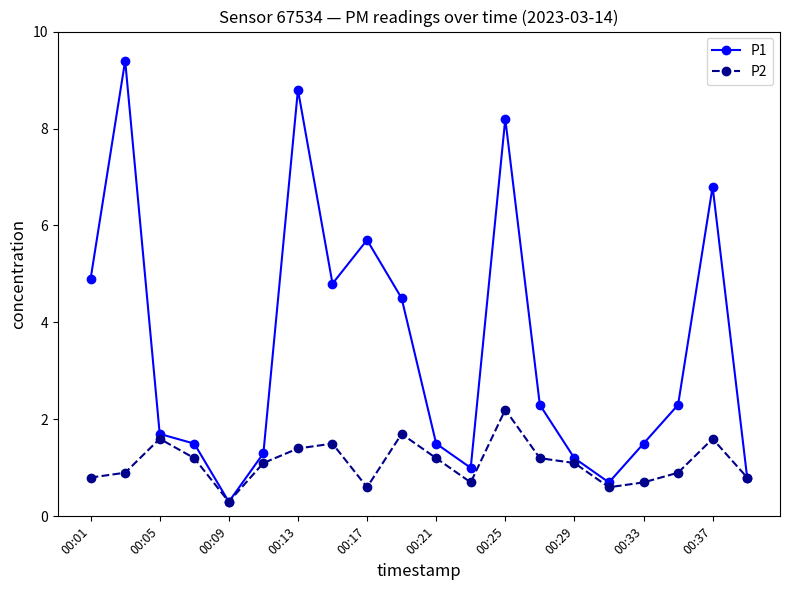

Does the chart display data point markers on the line(s)?

Yes